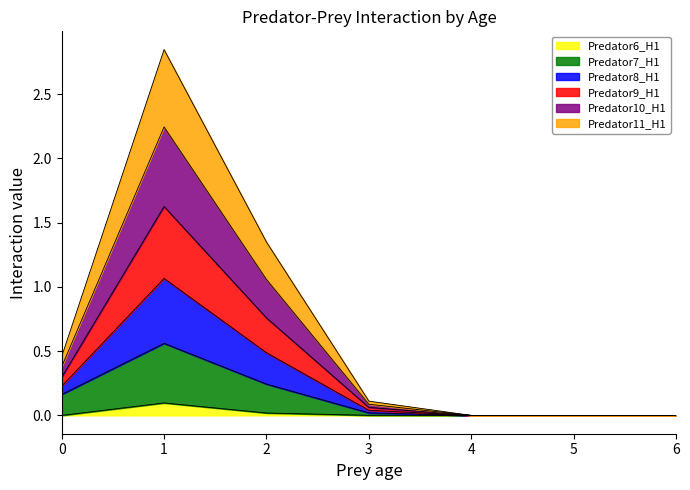

How many positive values does the Predator9_H1 series have?

4